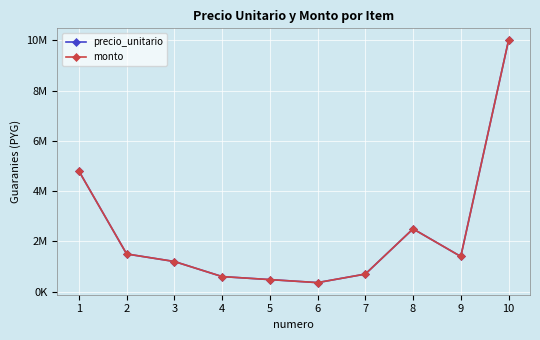

At how many categories does at least one series exceed 2617442?

2